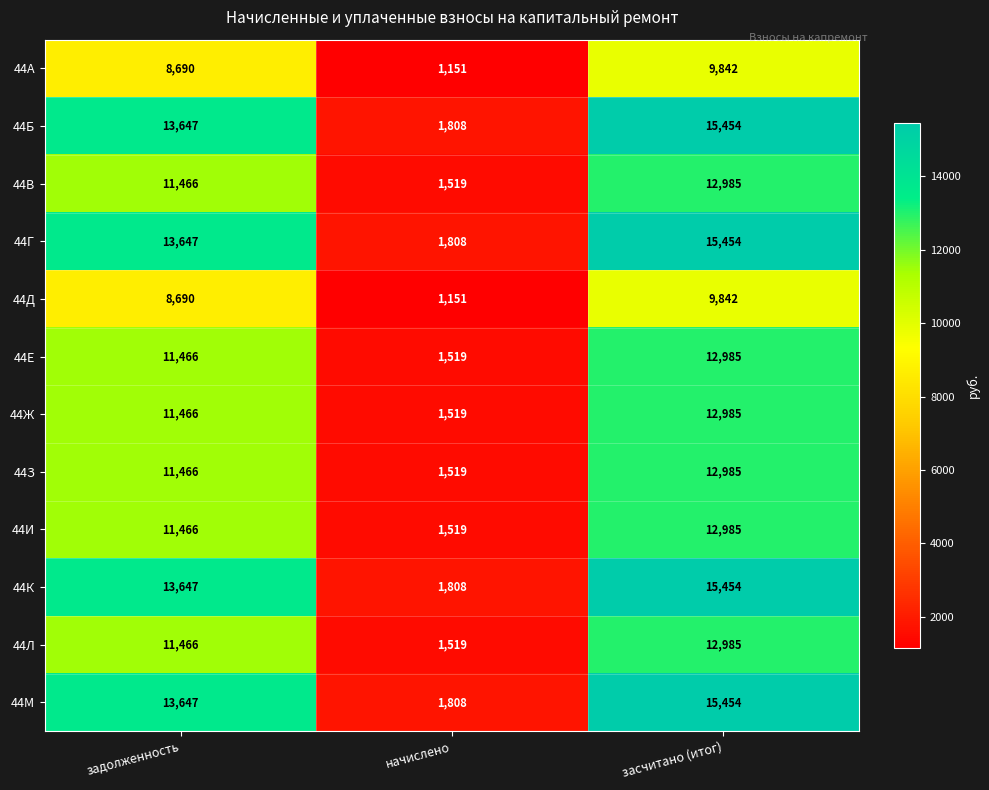

Rank the categories by 44Л value from lowest to highest.

начислено, задолженность, засчитано (итог)